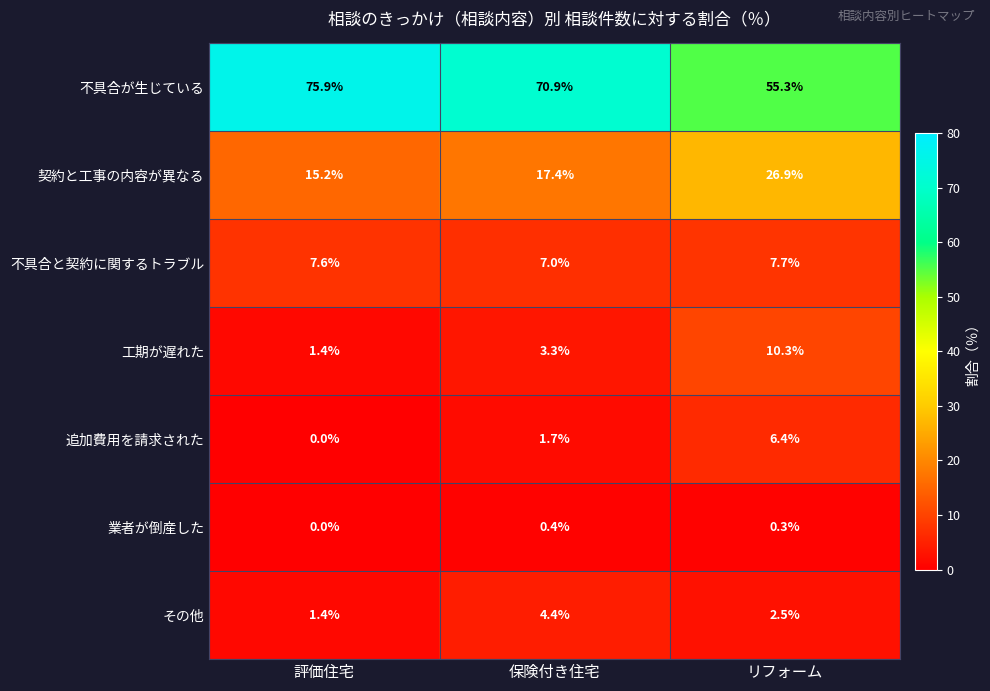

What is the sum of the 契約と工事の内容が異なる values at 評価住宅 and リフォーム?

42.1